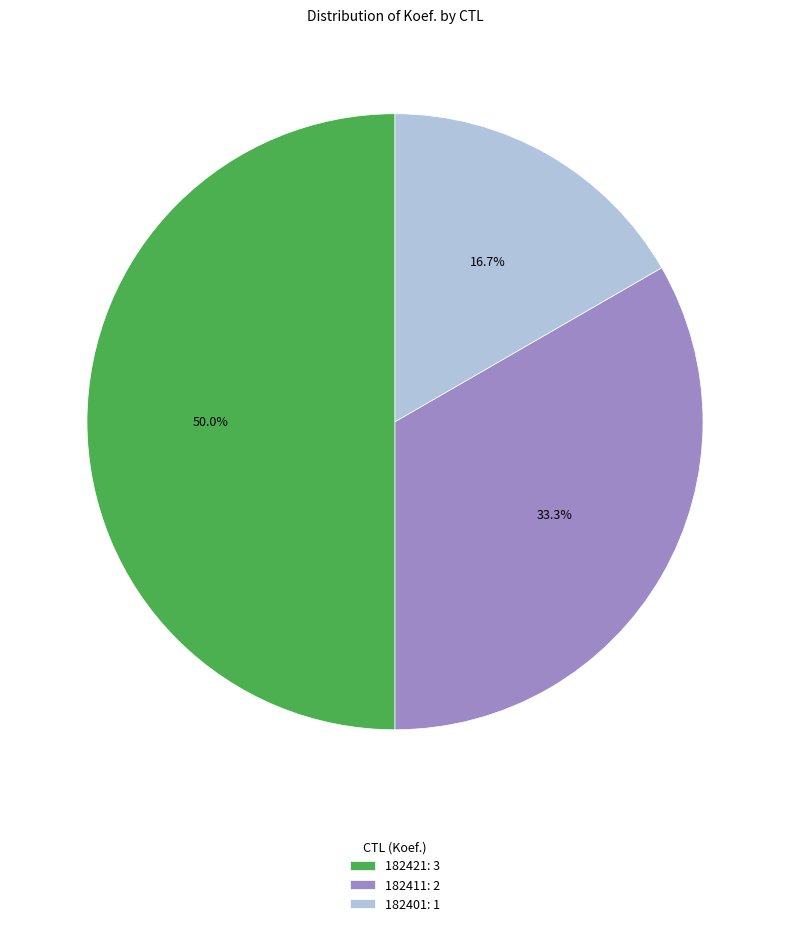

To the nearest percent, what is the combined percentage of 182401 and 182421?

67%